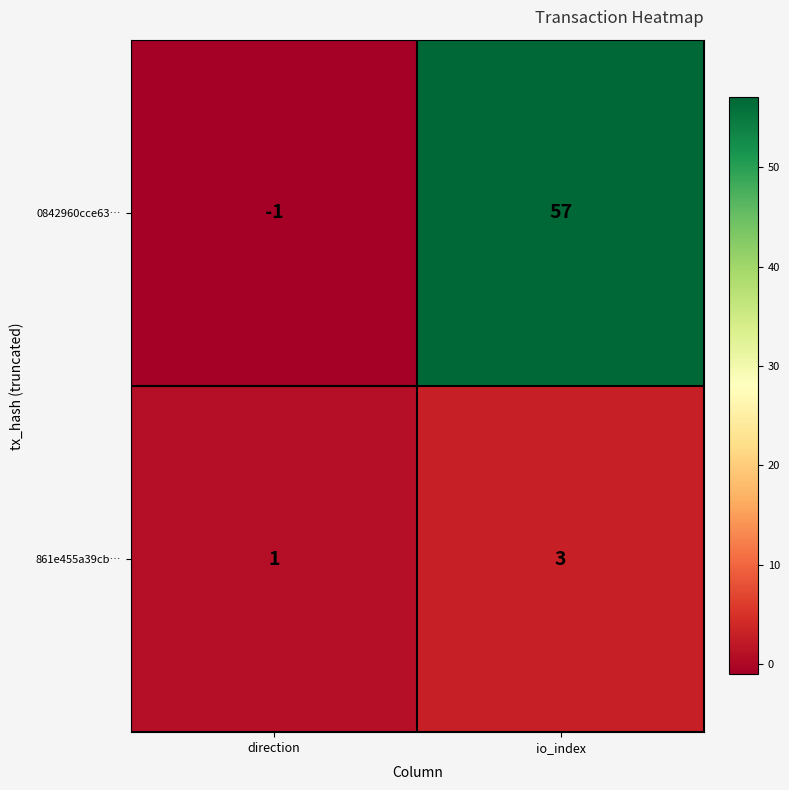

Which series has the largest total across all categories?

0842960cce63…